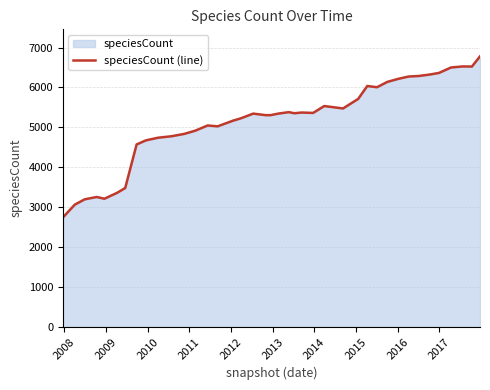

What is the difference between the maximum and minimum values?

4036